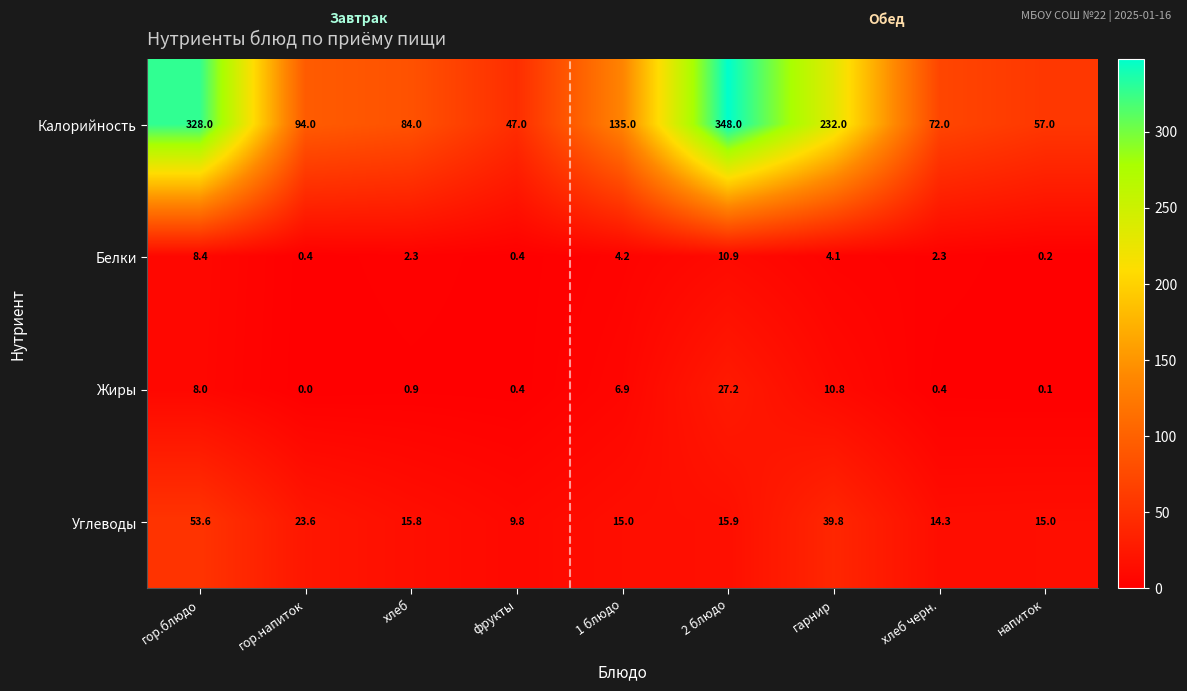

Which series has the largest total across all categories?

Калорийность